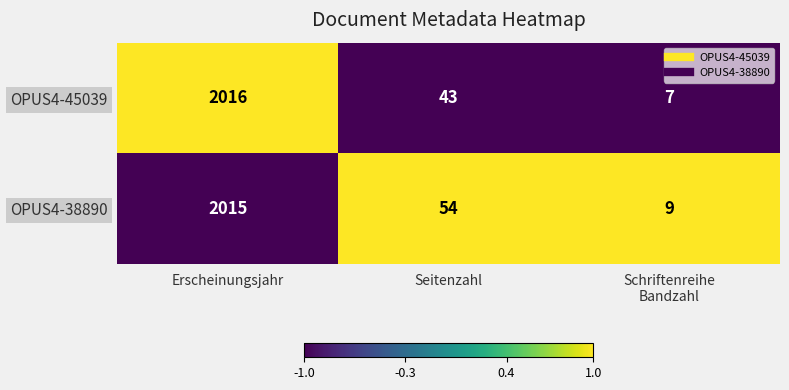

How many categories are shown in the chart?

3